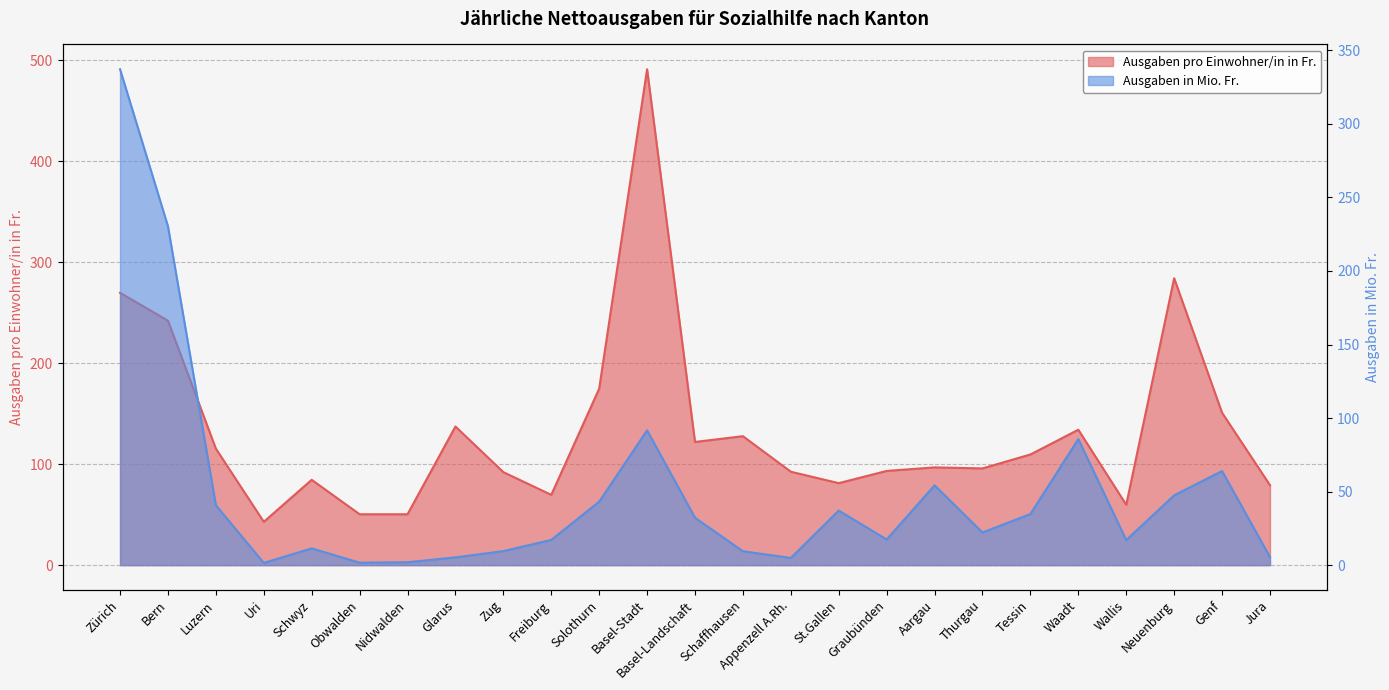

What is the sum of all Ausgaben in Mio. Fr. values?

1223.7